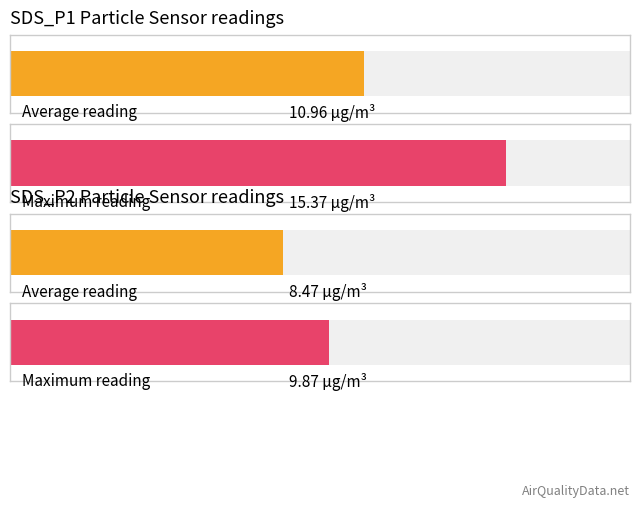

Is it true that SDS_P1 equals 2.8 at 00:00?

False